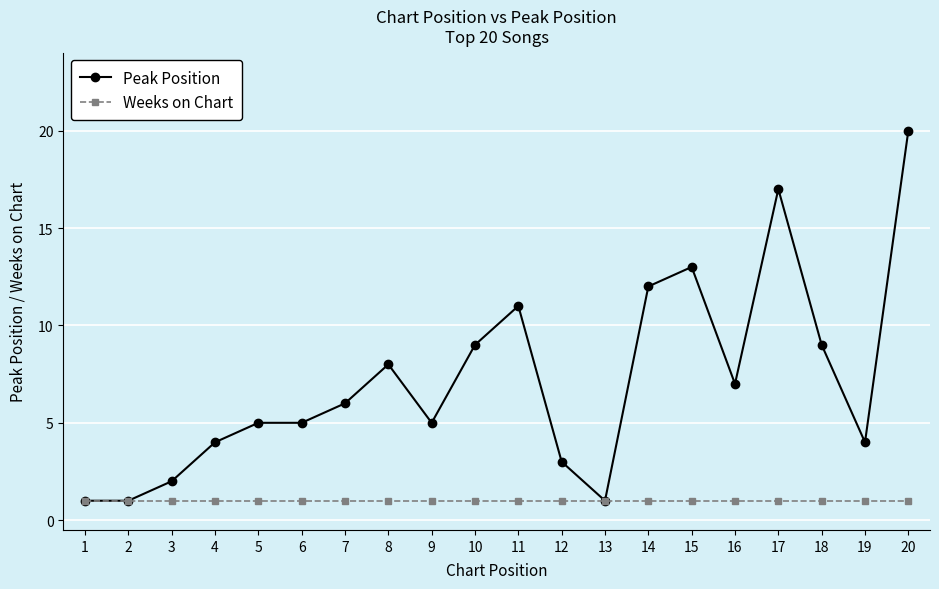

The value of Peak Position at 10 is 9. True or false?

True